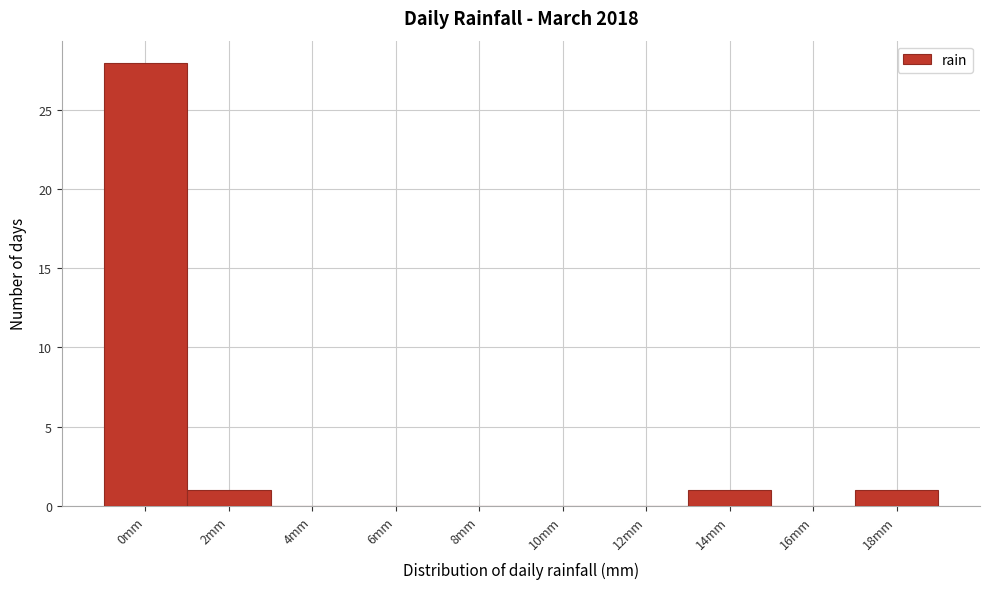

Reading right to left, what are all the values shown in this chart?

18mm=1	16mm=0	14mm=1	12mm=0	10mm=0	8mm=0	6mm=0	4mm=0	2mm=1	0mm=28